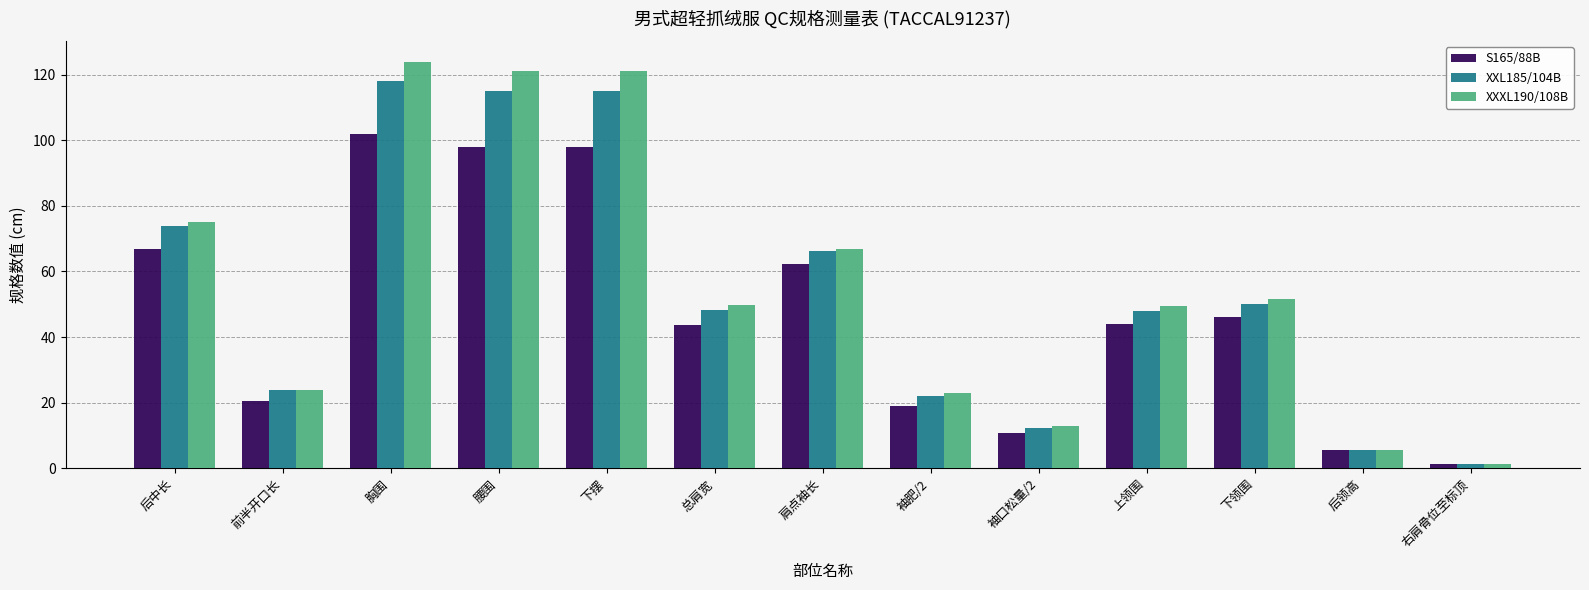

What is the difference between the highest and lowest values at 后中长?

8.0